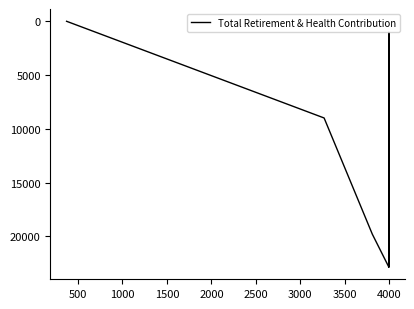

How many data points are less than 19788?

3